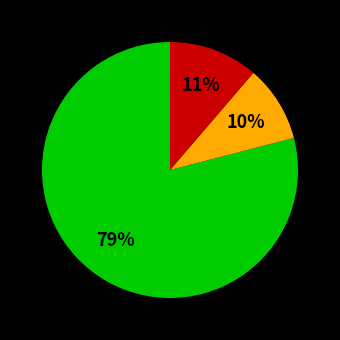

To the nearest percent, what is the average slice percentage?

33%